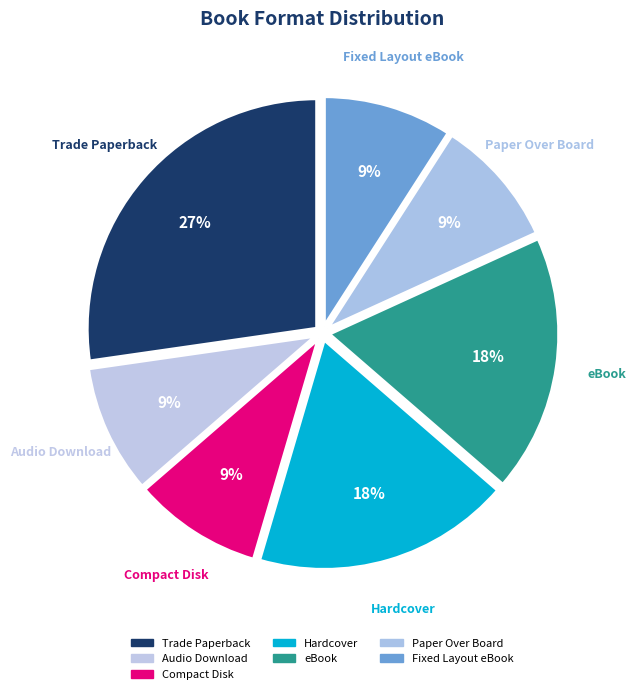

What percentage is the Audio Download slice, to the nearest percent?

9%